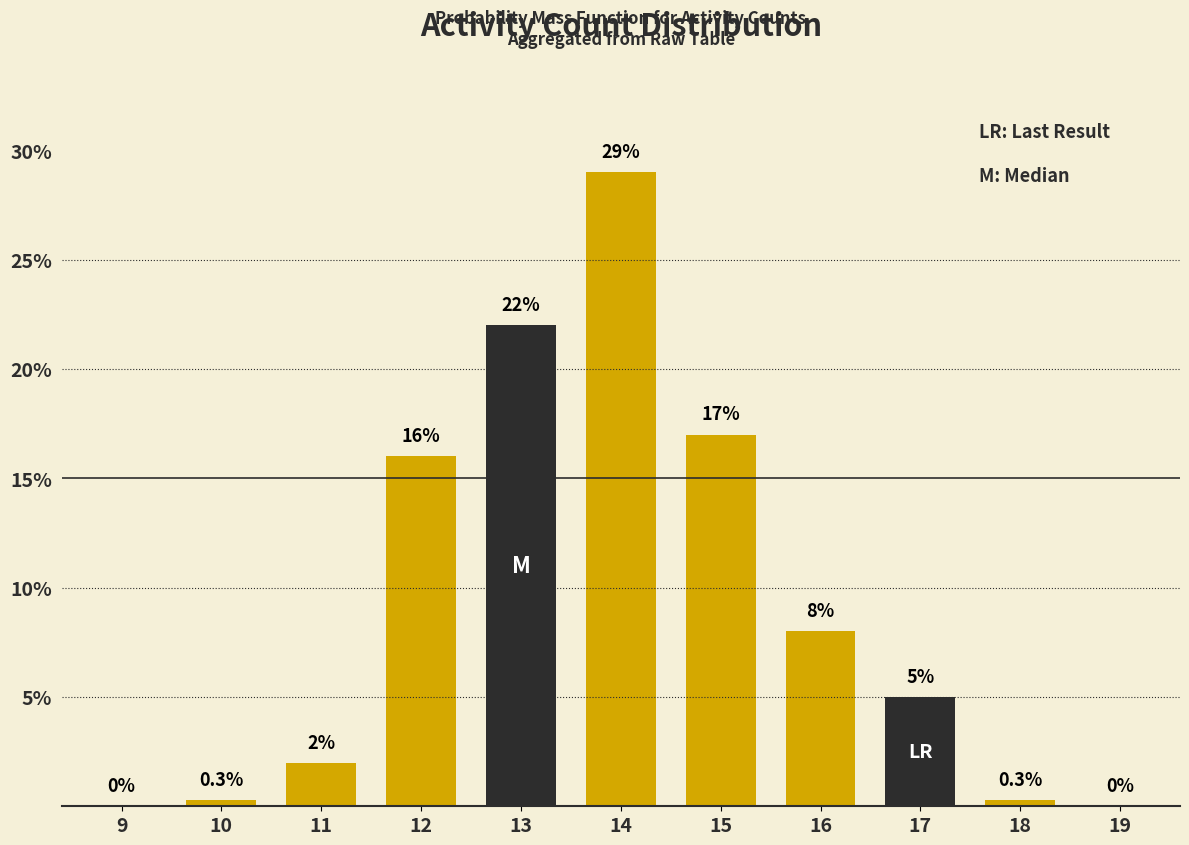

Reading right to left, list all the values displayed in this chart.

19=0.0	18=0.3	17=5.0	16=8.0	15=17.0	14=29.0	13=22.0	12=16.0	11=2.0	10=0.3	9=0.0